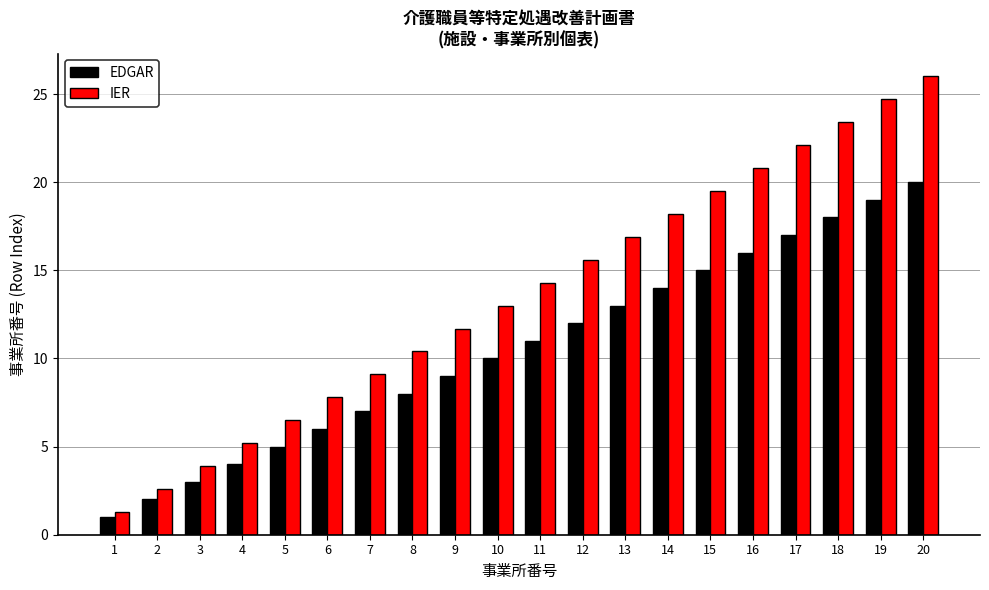

At 17, list the series in order from smallest to largest.

EDGAR, IER